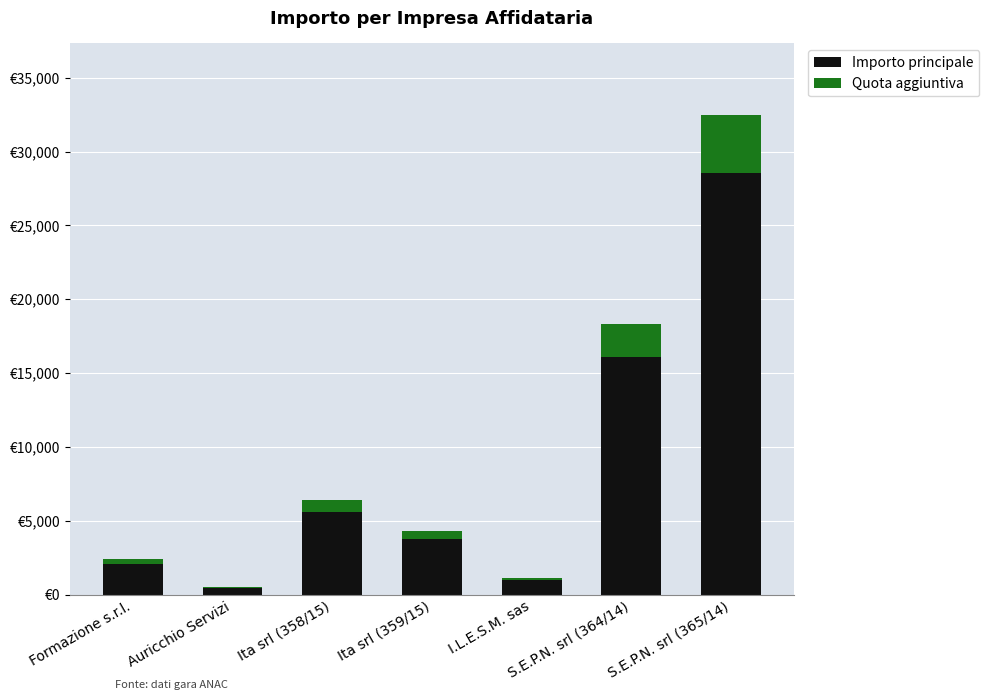

Read the Importo principale value at Formazione s.r.l..

2112.0